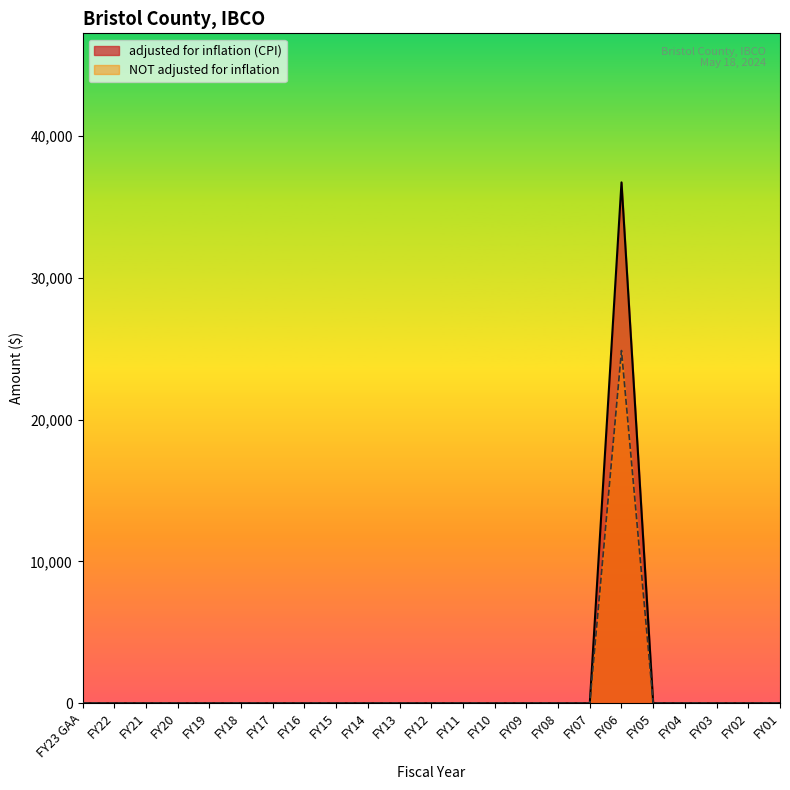

Does the chart have visible grid lines?

No